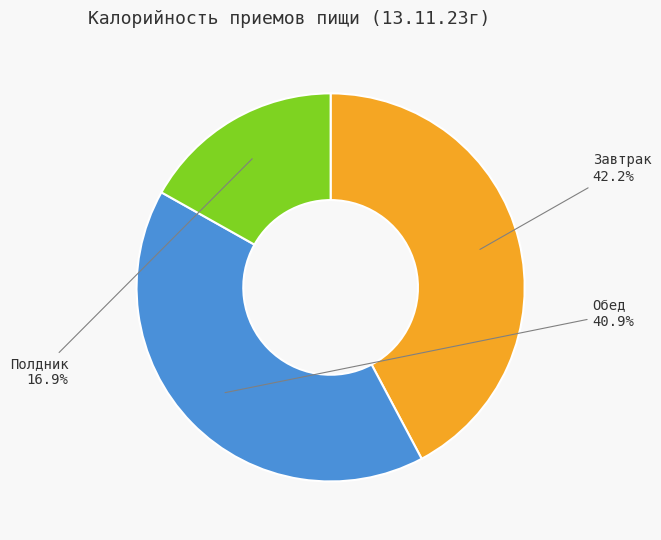

Is there a majority slice in this chart?

No